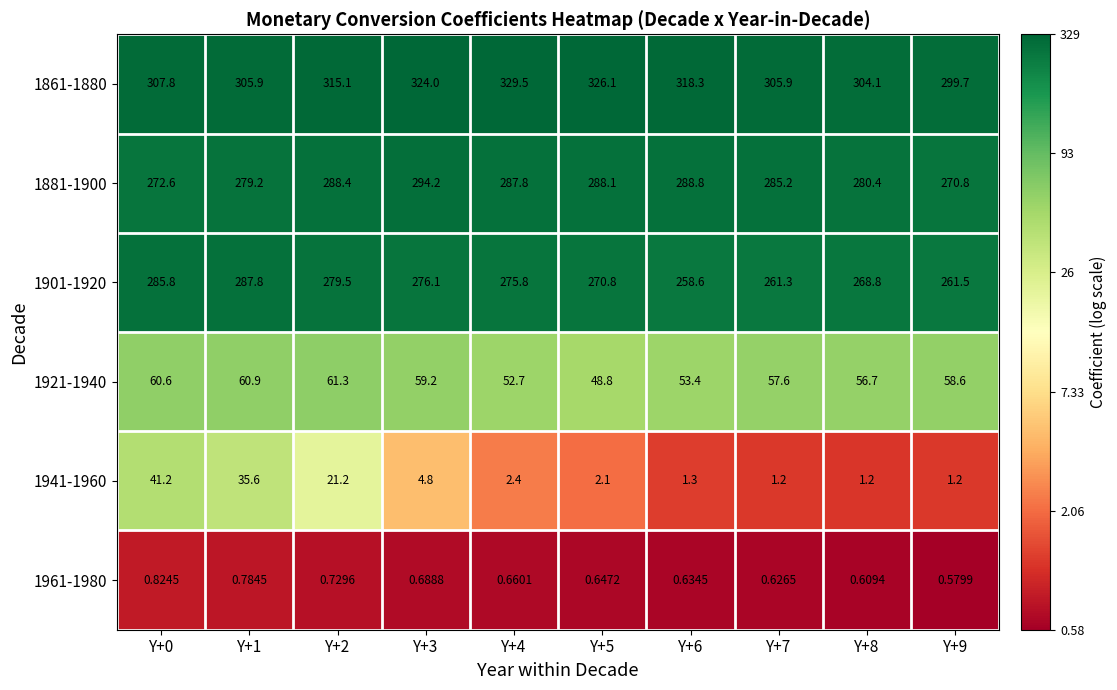

Is the value of 1941-1960 at Y+3 greater than the value of 1861-1880 at Y+8?

No